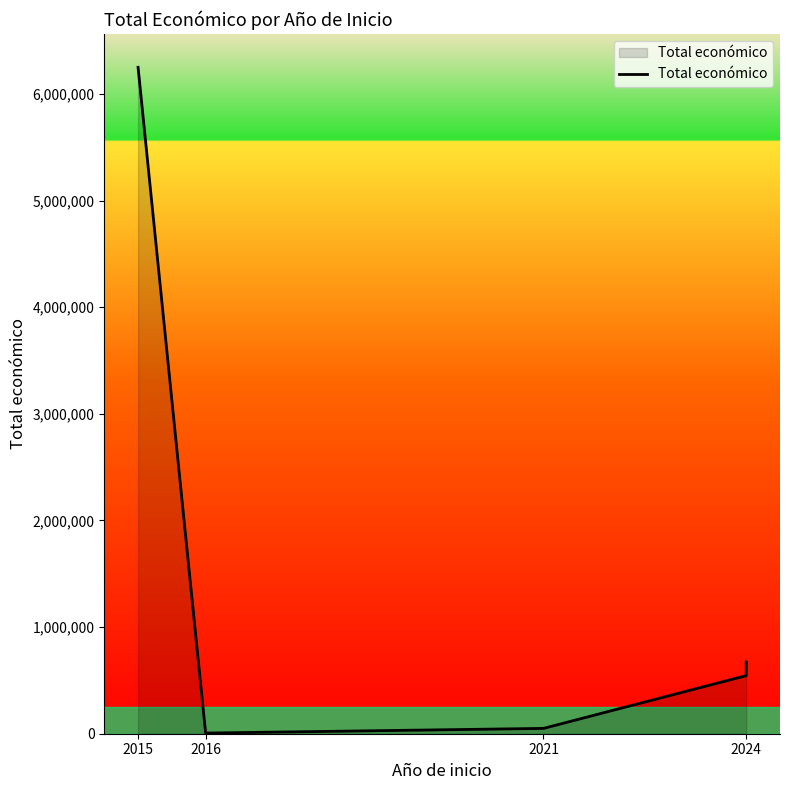

The value at 2024 is 462998. True or false?

False